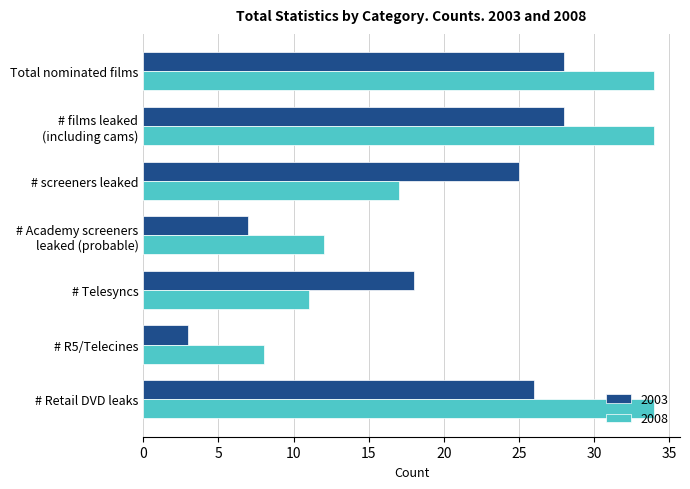

Which series has the widest spread of values?

2008